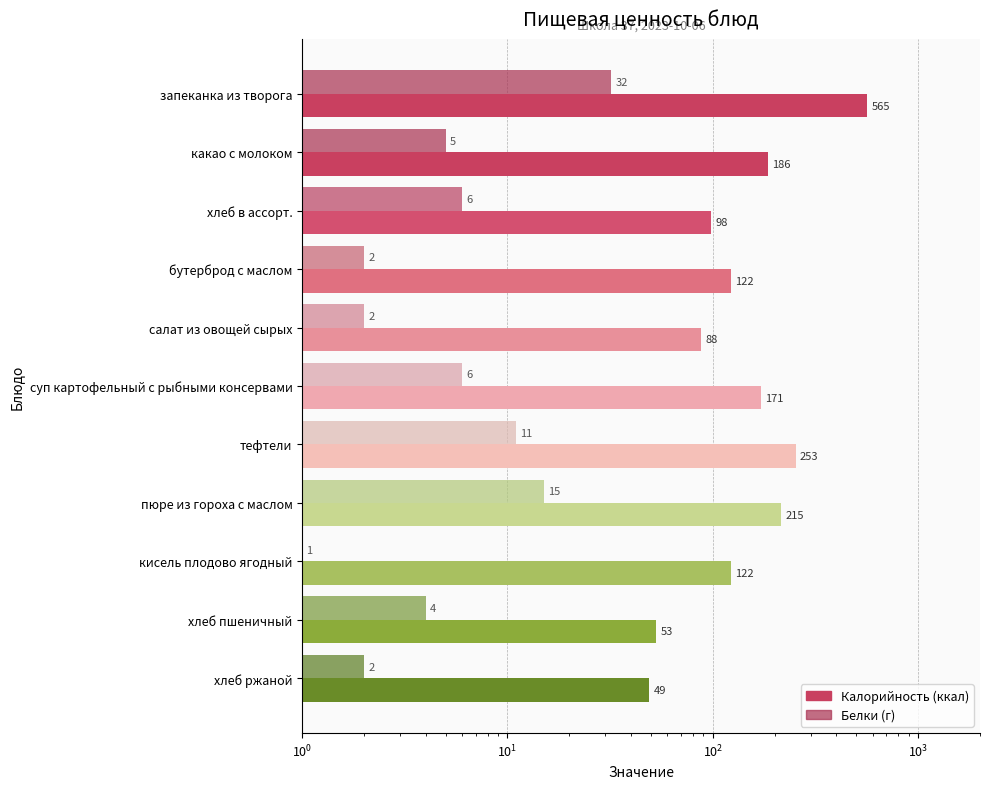

What position from the left is хлеб пшеничный?

10